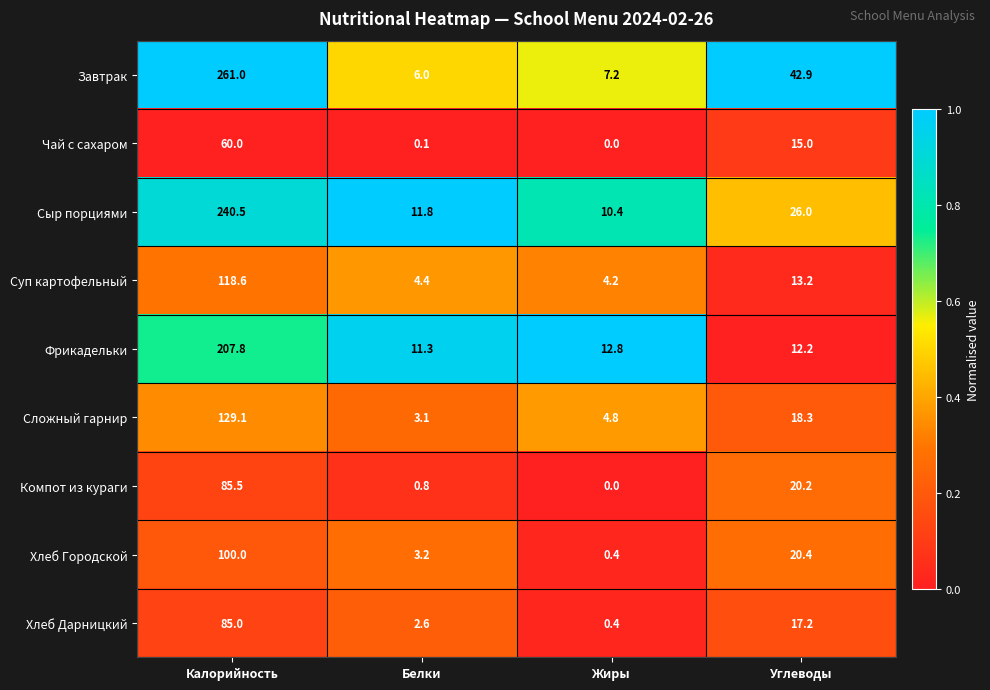

Count the number of categories in the chart.

4